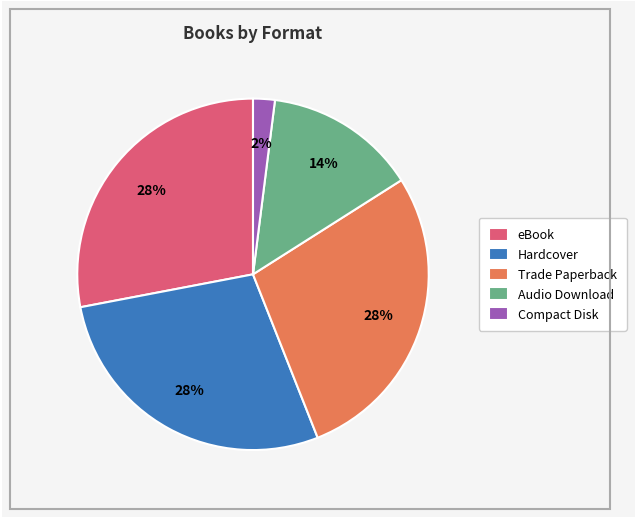

Is it true that Trade Paperback is 32% of the pie?

False